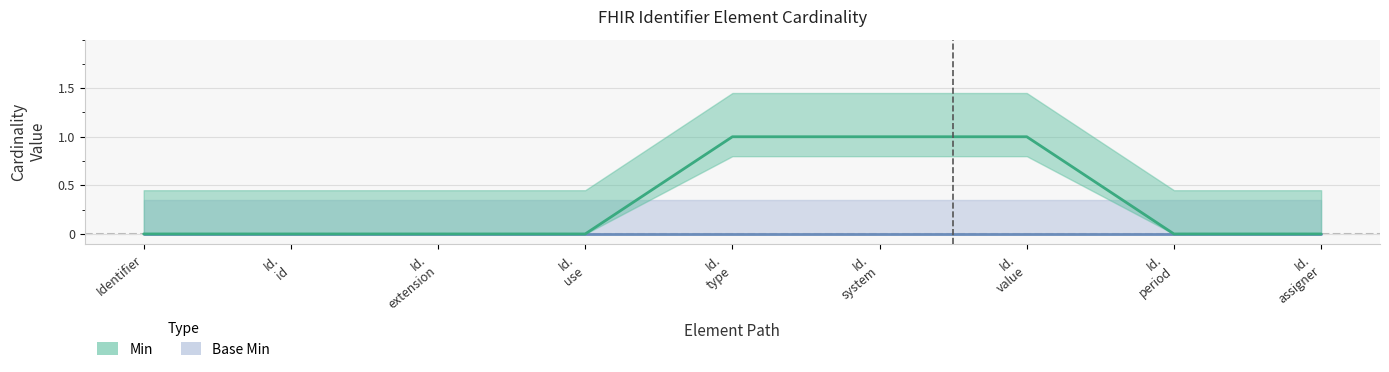

Reading right to left, what are all the values shown in this chart?

0	0	1	1	1	0	0	0	0